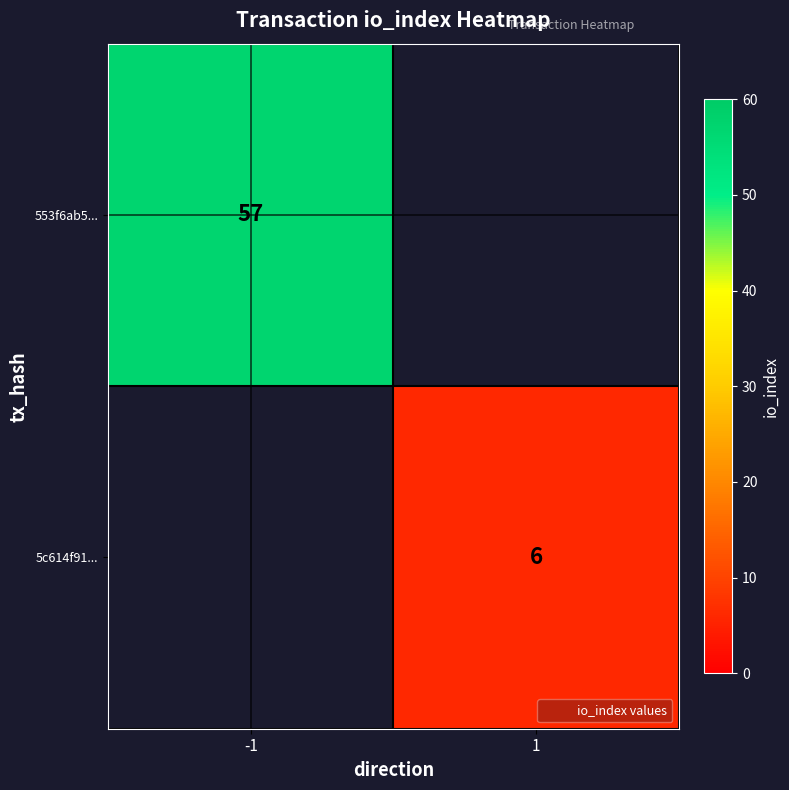

At how many categories does at least one series exceed 30?

1